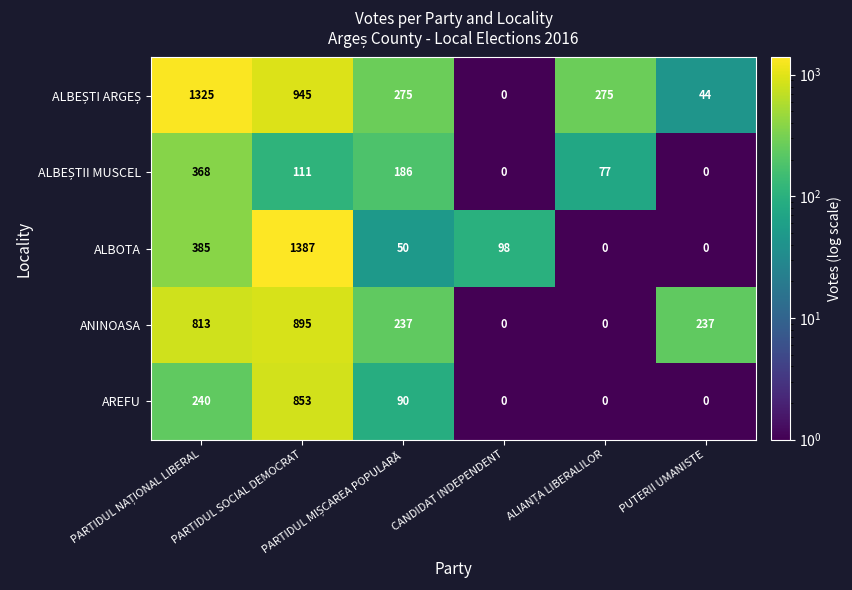

What is the minimum value shown in the chart?

0